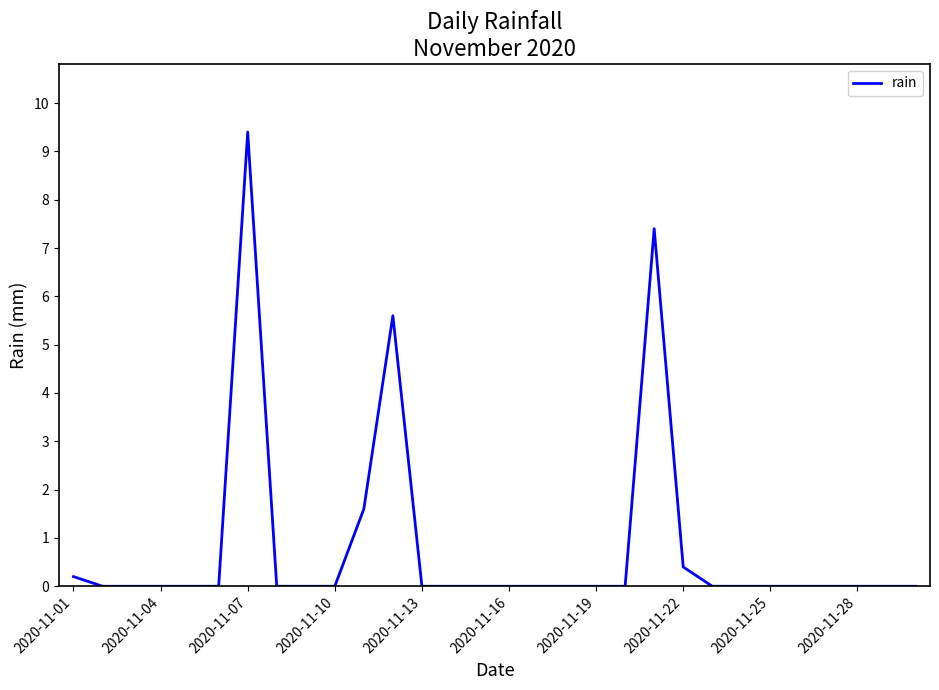

What is the difference between the maximum and minimum values?

9.4